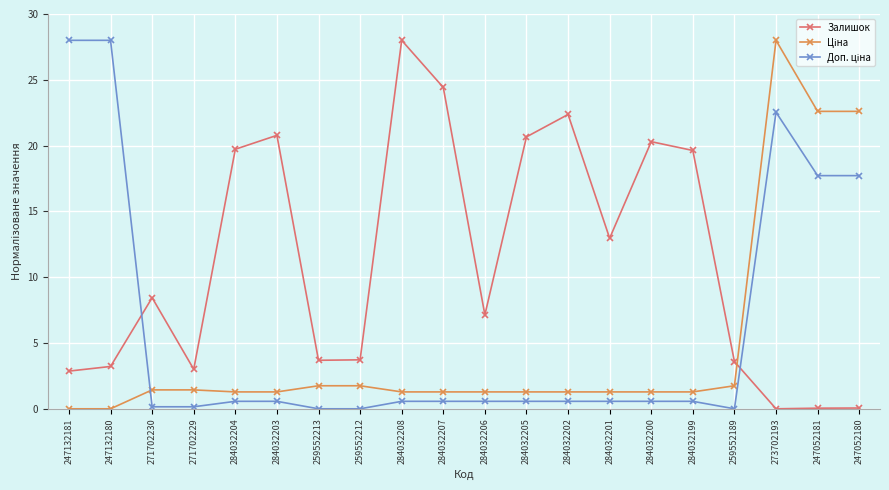

What is the difference between the maximum and minimum values in the Залишок series?

28.0